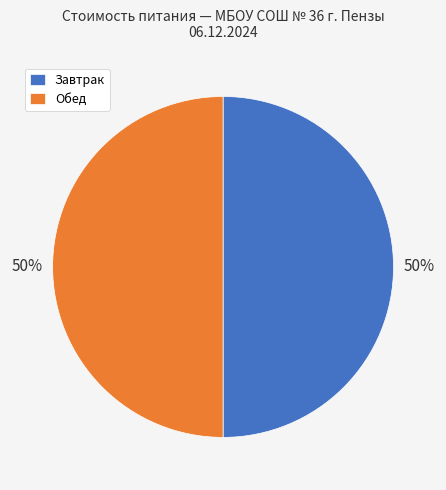

What is the ratio of the value at Завтрак to the value at Обед?

1.0